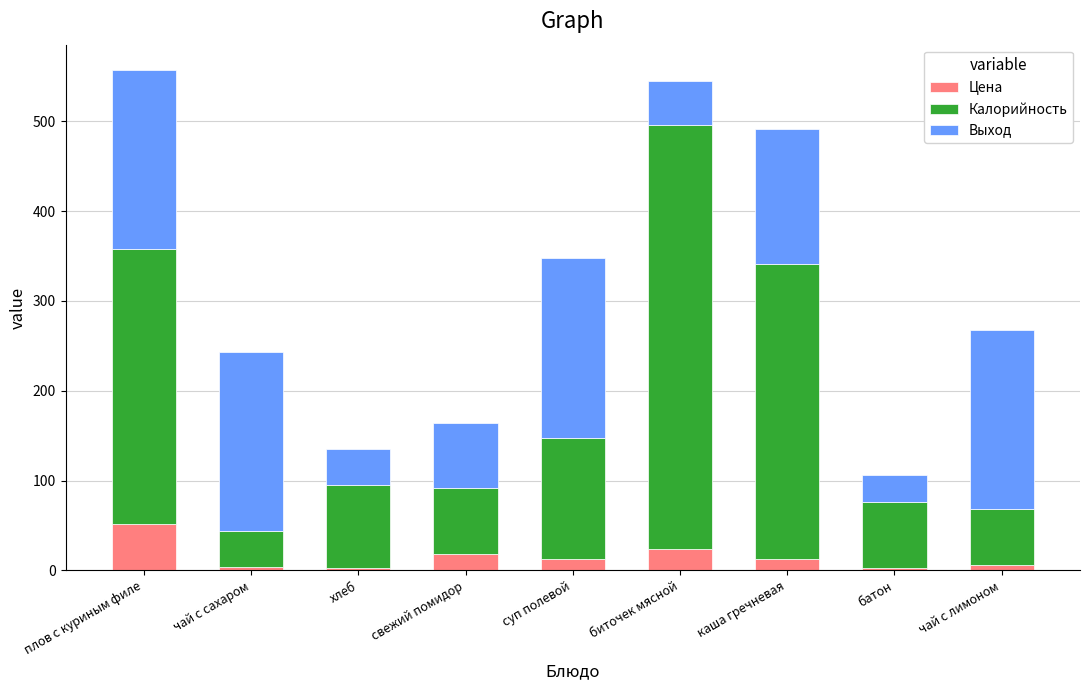

What is the total value across all series at биточек мясной?

545.3